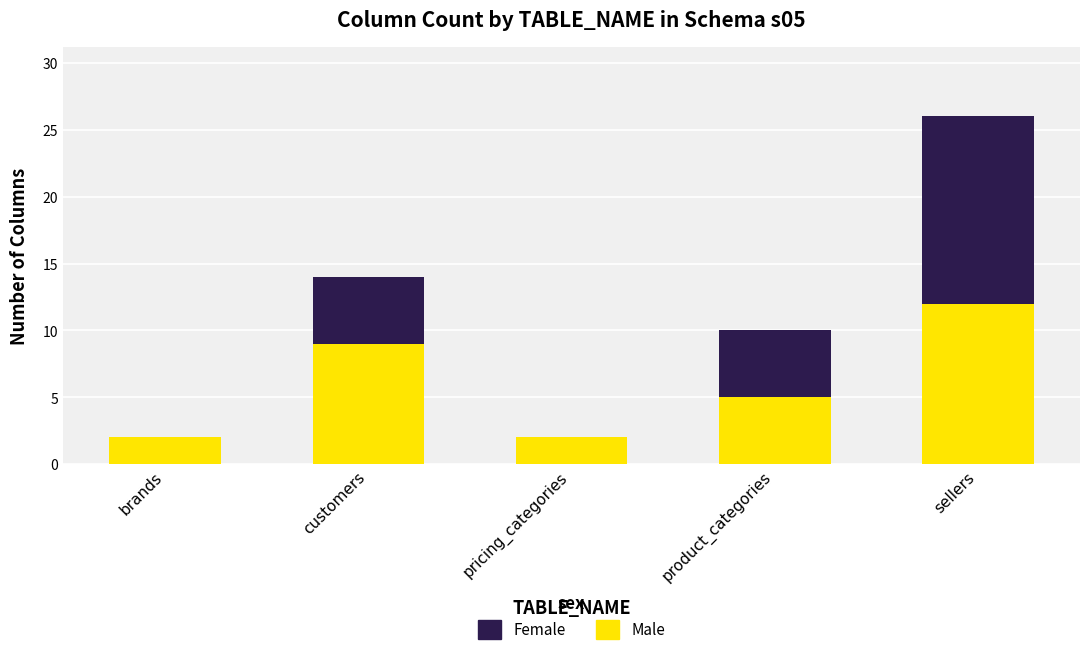

At which category is the sum across all series the highest?

sellers